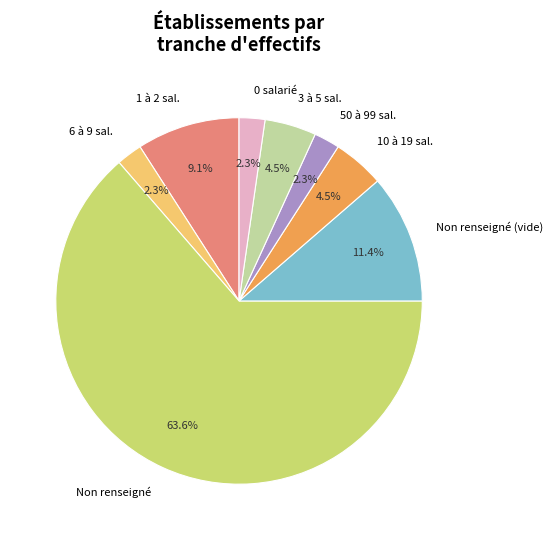

Which slice is the largest?

Non renseigné